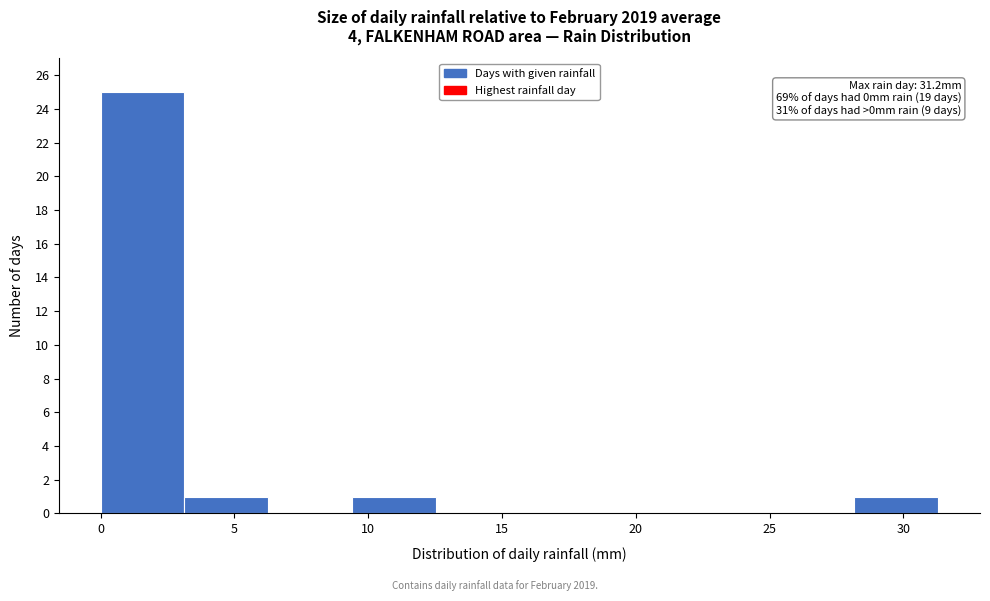

Which range on the x-axis has the tallest bar?

0.0 to 3.0